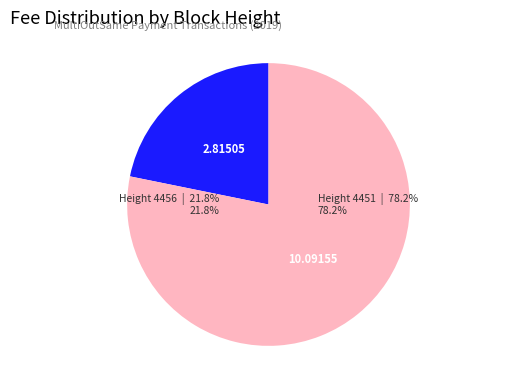

What portion of the pie excludes 4451?

21.8%